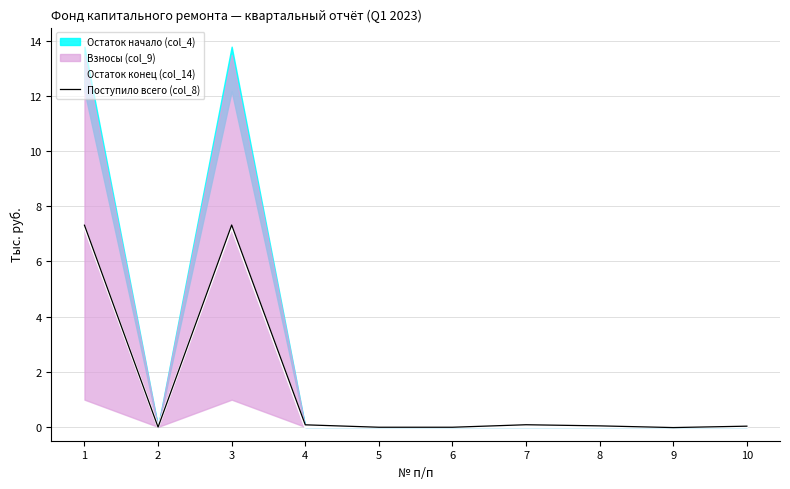

Where do Поступило всего (col_8) and Остаток конец (col_14) first cross each other?

1 and 2